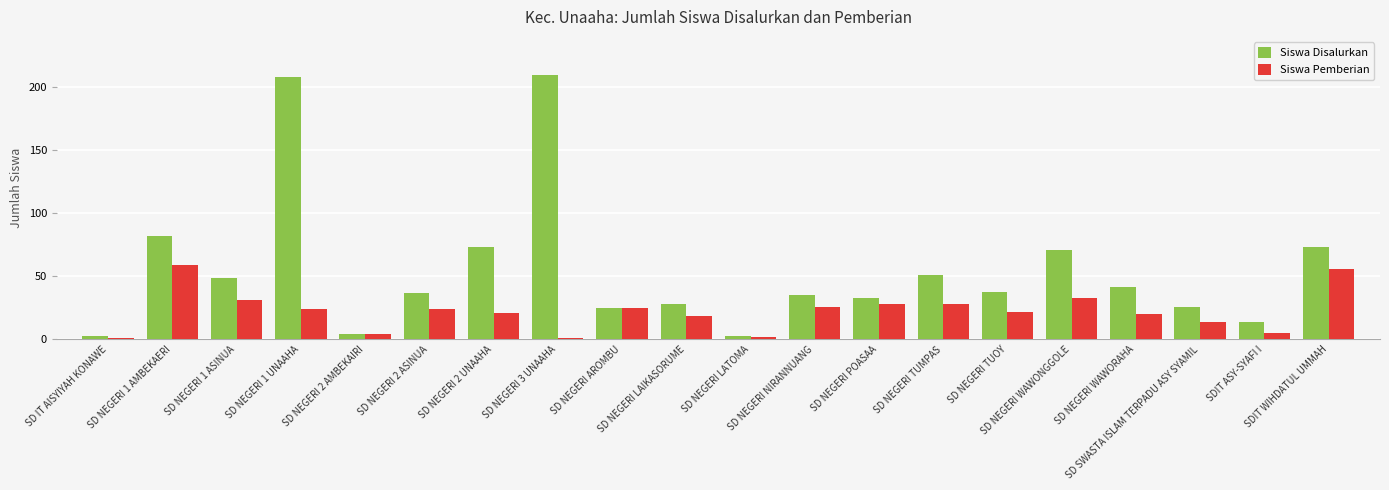

How many bars are there in each group?

2